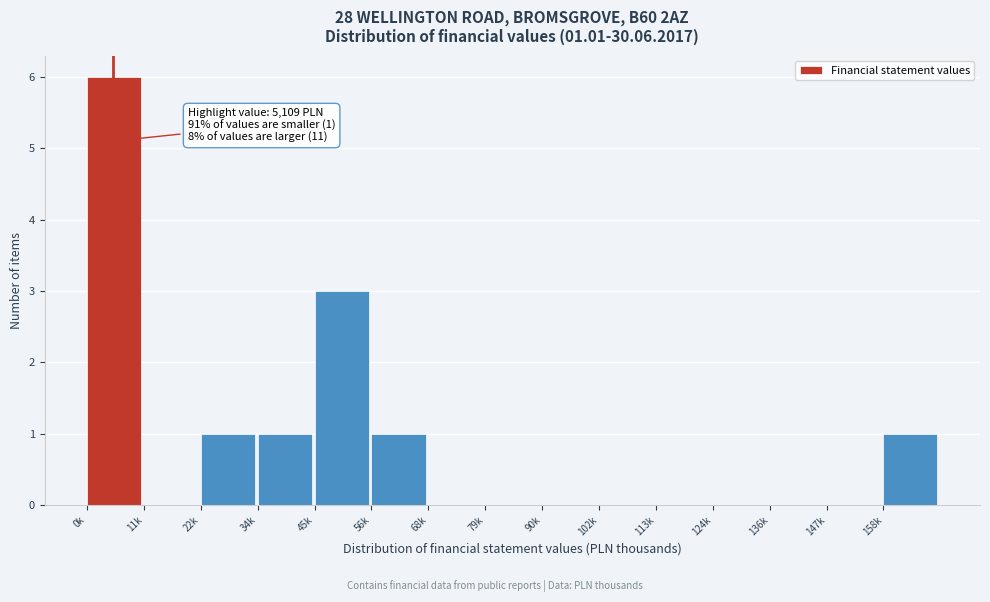

Reading right to left, list all the values displayed in this chart.

158k=1	147k=0	136k=0	124k=0	113k=0	102k=0	90k=0	79k=0	68k=0	56k=1	45k=3	34k=1	22k=1	11k=0	0k=6